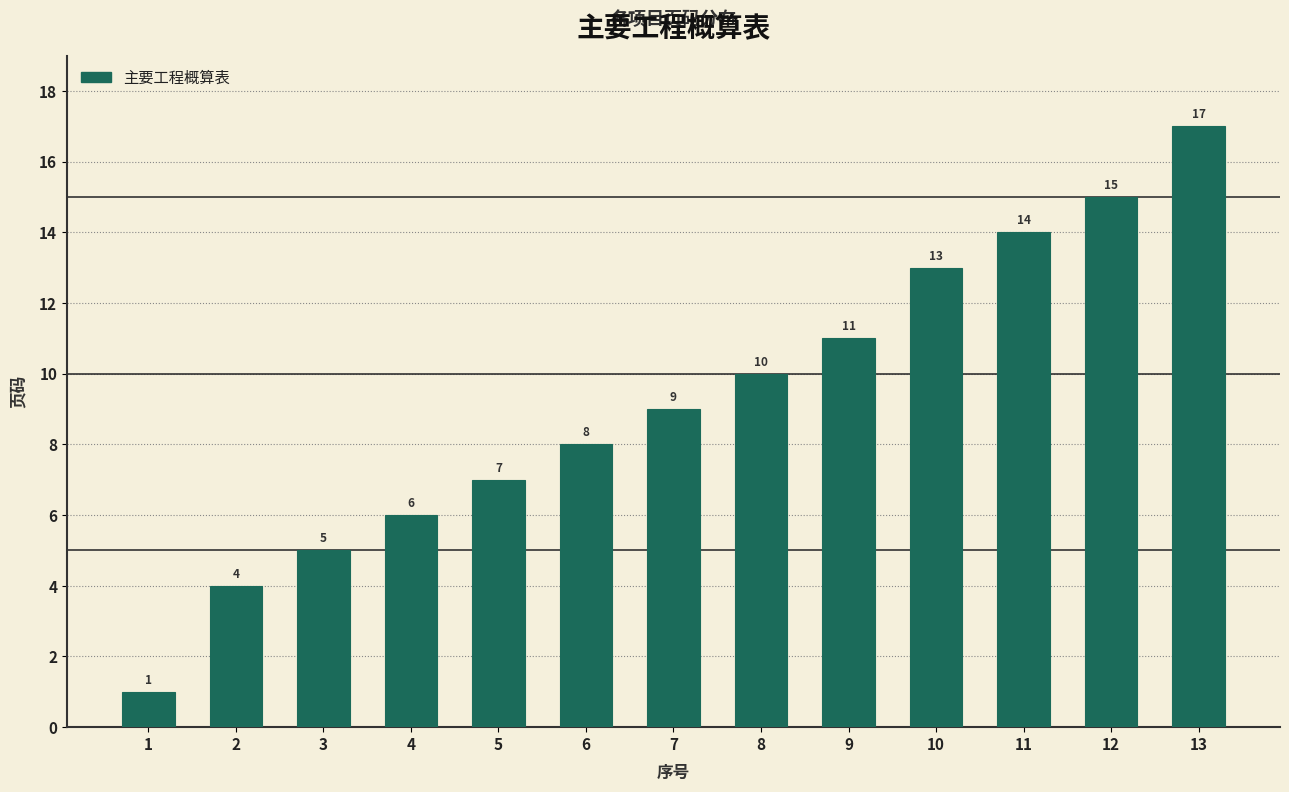

What is the change in value from 5 to 6?

+1